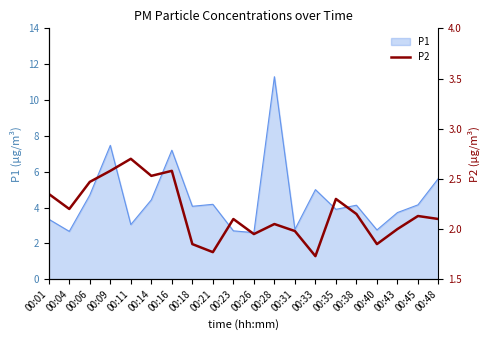

The P1 series shows 4.0 at 00:23. True or false?

False